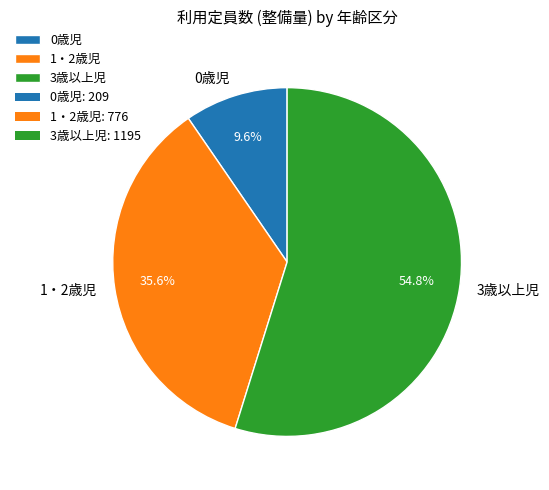

Which has a higher value, 1・2歳児 or 0歳児?

1・2歳児